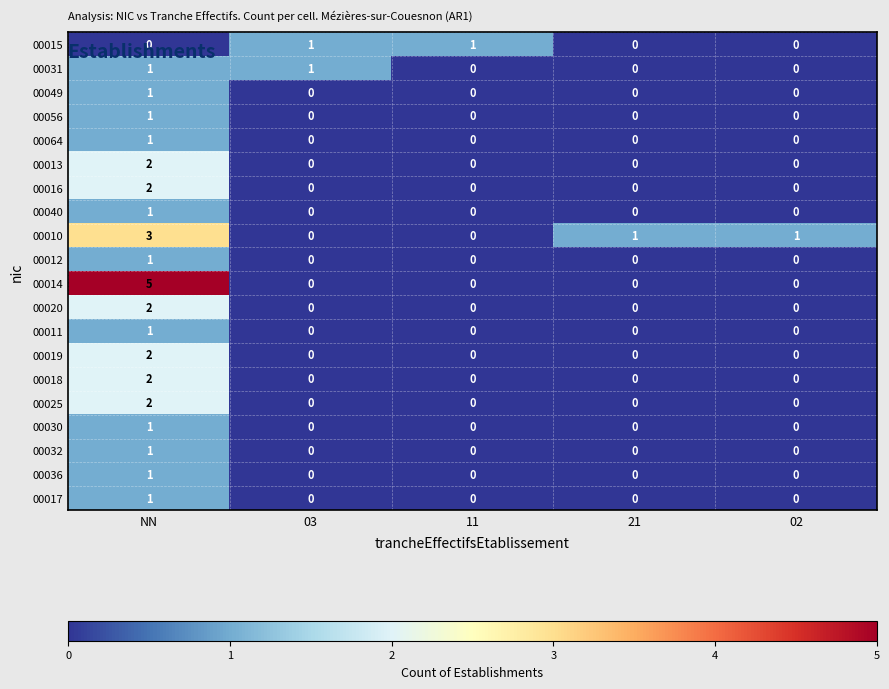

At which category is the sum across all series the highest?

NN